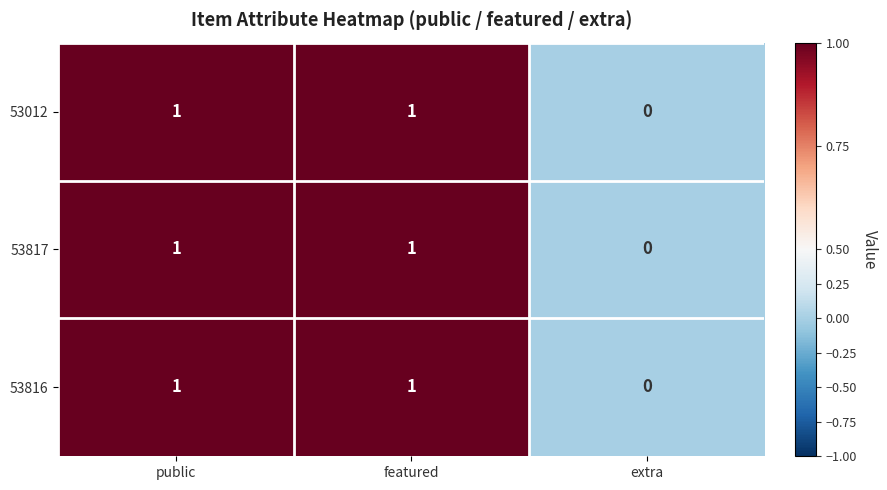

Which label corresponds to the smallest value in the chart?

extra